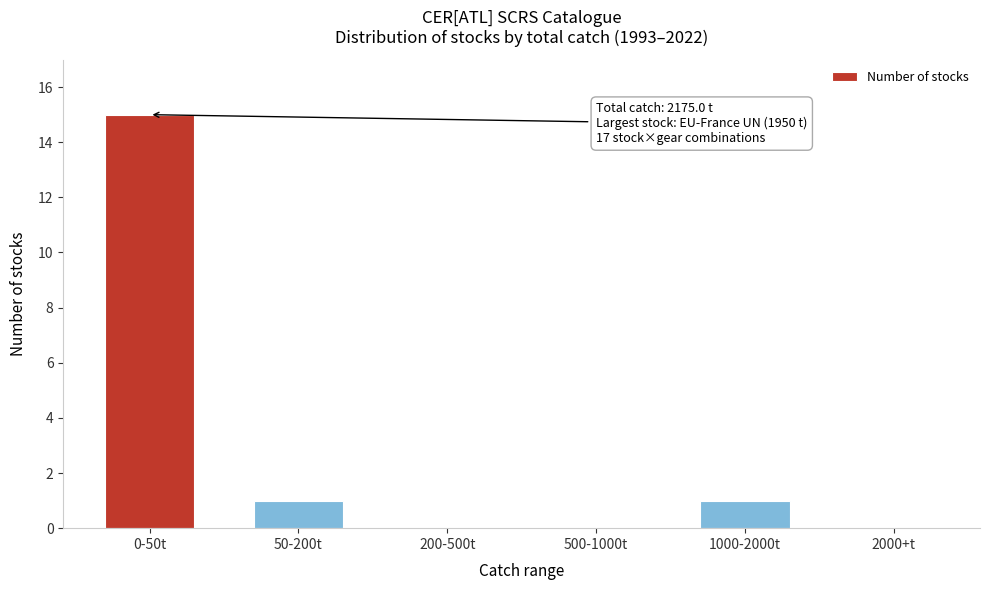

Reading left to right, what are all the values shown in this chart?

0-50t=15	50-200t=1	200-500t=0	500-1000t=0	1000-2000t=1	2000+t=0